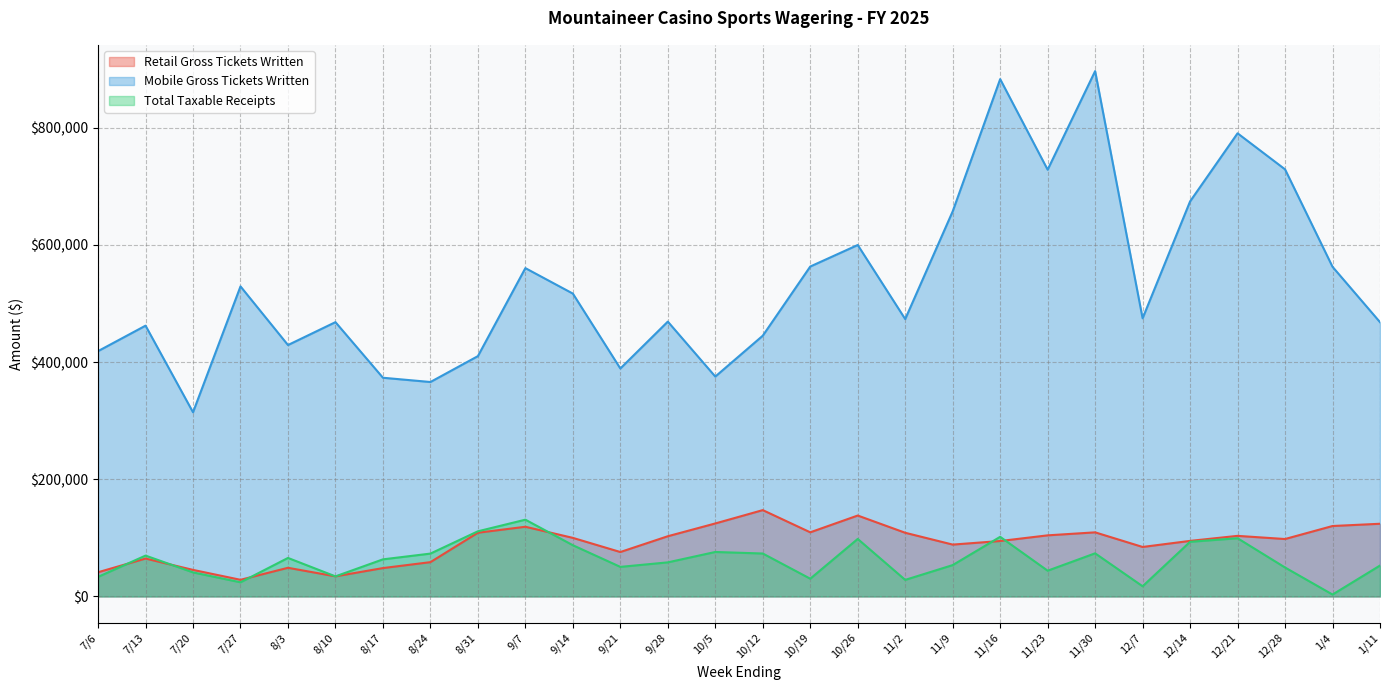

The value of Mobile Gross Tickets Written at 11/2 is 237234.7. True or false?

False